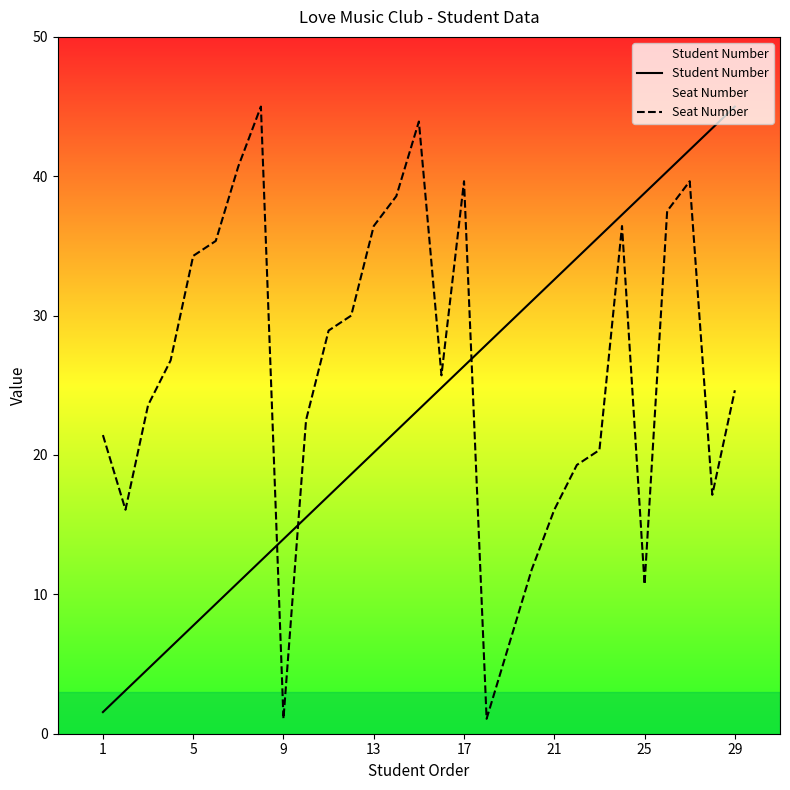

What is the difference between the maximum and minimum values in the Student Number series?

43.4